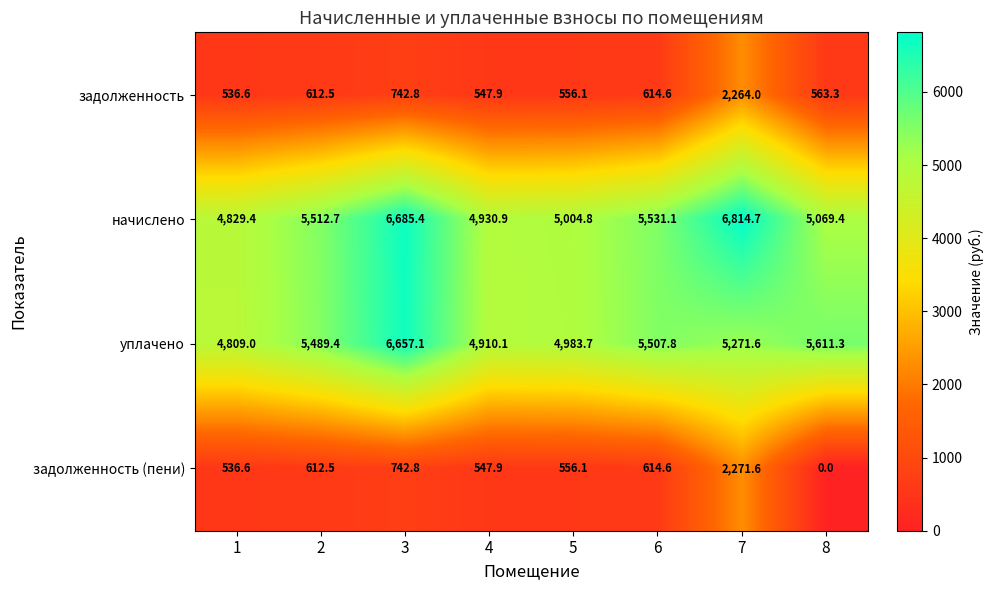

What is the sum of all задолженность (пени) values?

5882.1